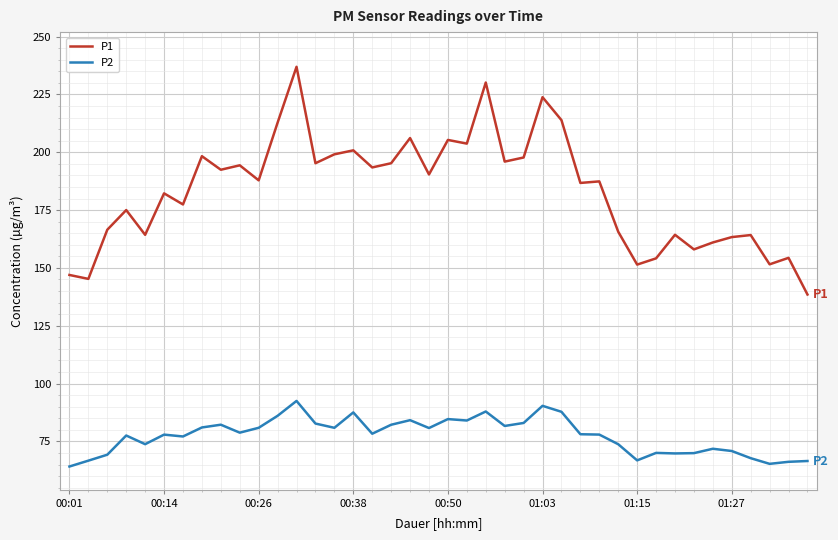

List the series in order of their overall mean, highest first.

P1, P2